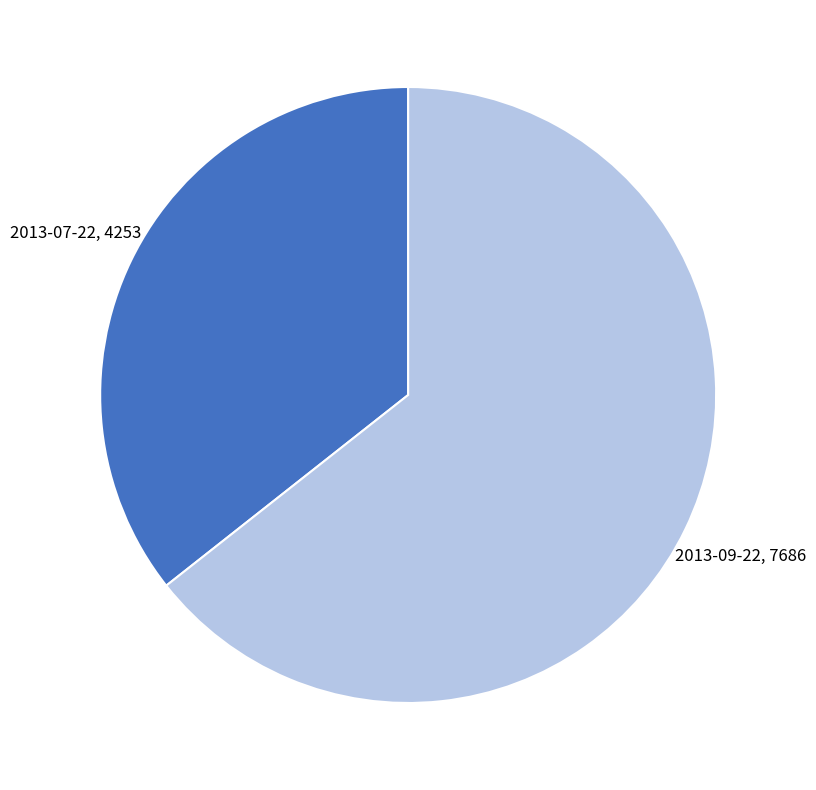

How many slices are in this pie chart?

2